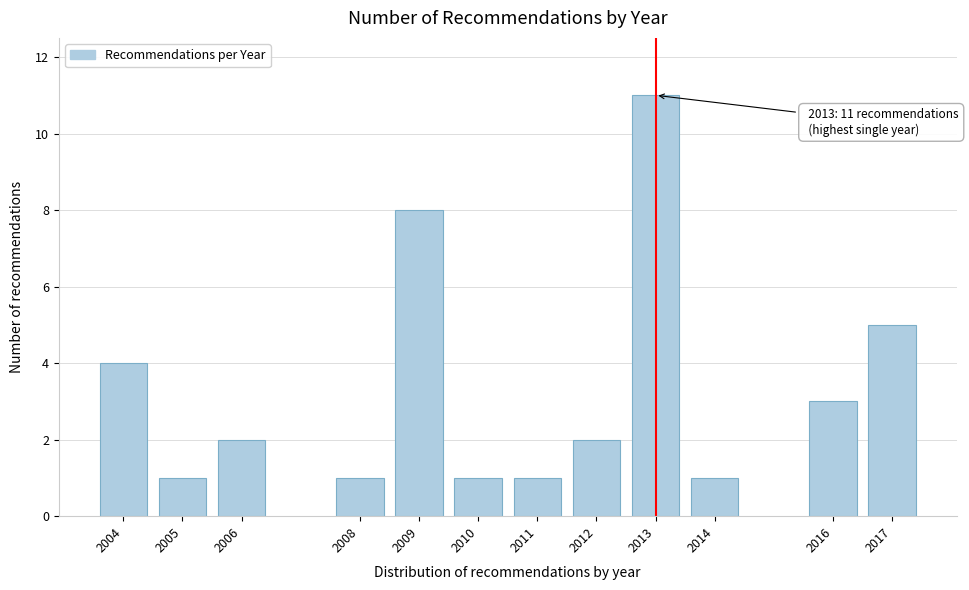

Reading left to right, transcribe all the data shown in this chart.

4	1	2	1	8	1	1	2	11	1	3	5